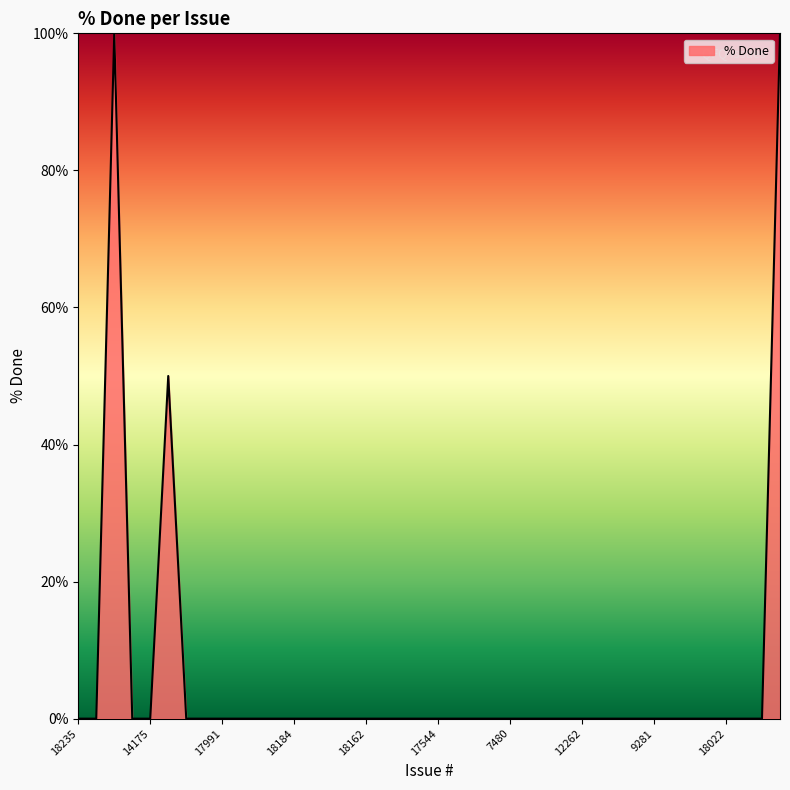

How many lines are shown in the chart?

1